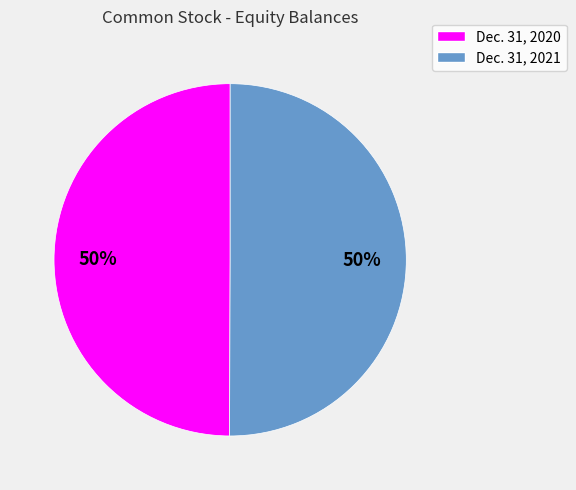

To the nearest percent, what is the average slice percentage?

50%